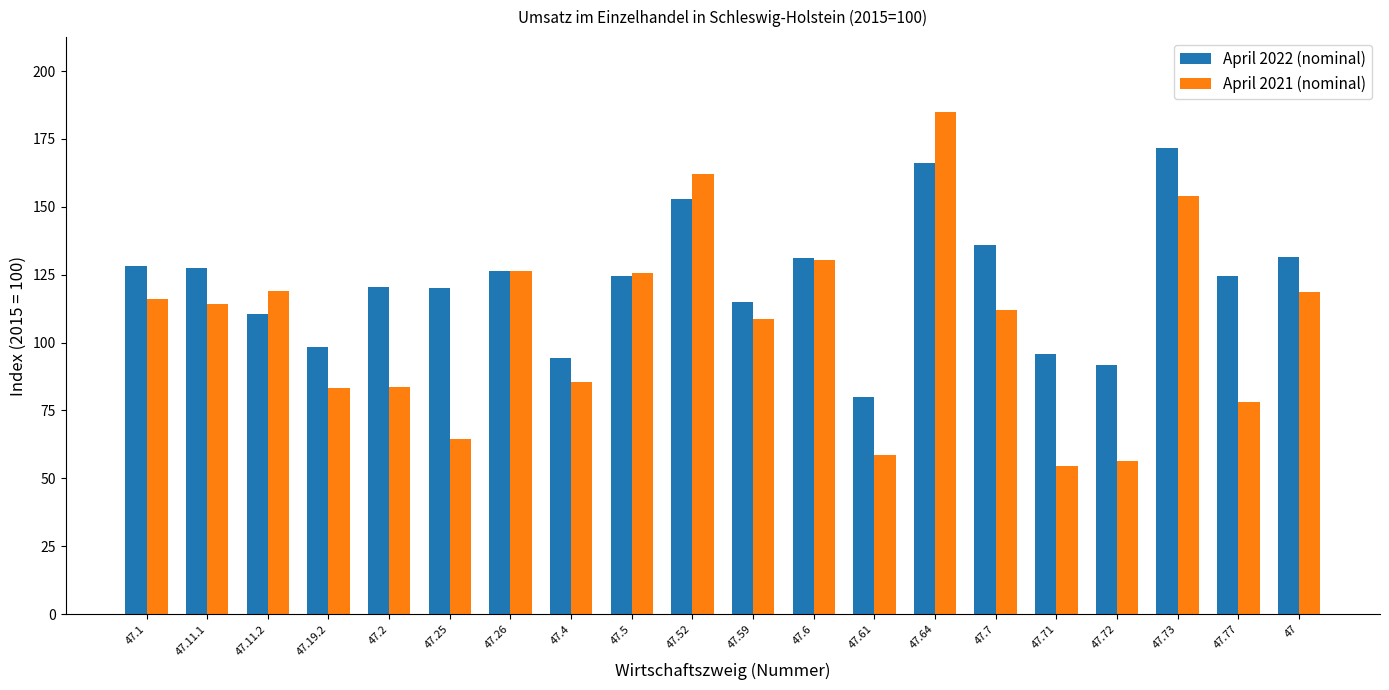

What is the spread (max minus min) of values at 47.6?

0.6